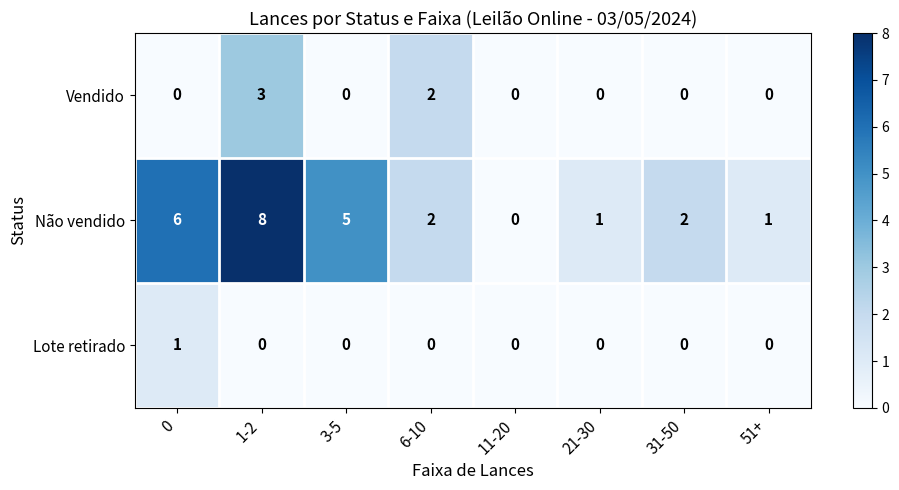

Reading right to left, list all the values displayed in this chart.

Vendido: 51+=0	31-50=0	21-30=0	11-20=0	6-10=2	3-5=0	1-2=3	0=0
Não vendido: 51+=1	31-50=2	21-30=1	11-20=0	6-10=2	3-5=5	1-2=8	0=6
Lote retirado: 51+=0	31-50=0	21-30=0	11-20=0	6-10=0	3-5=0	1-2=0	0=1